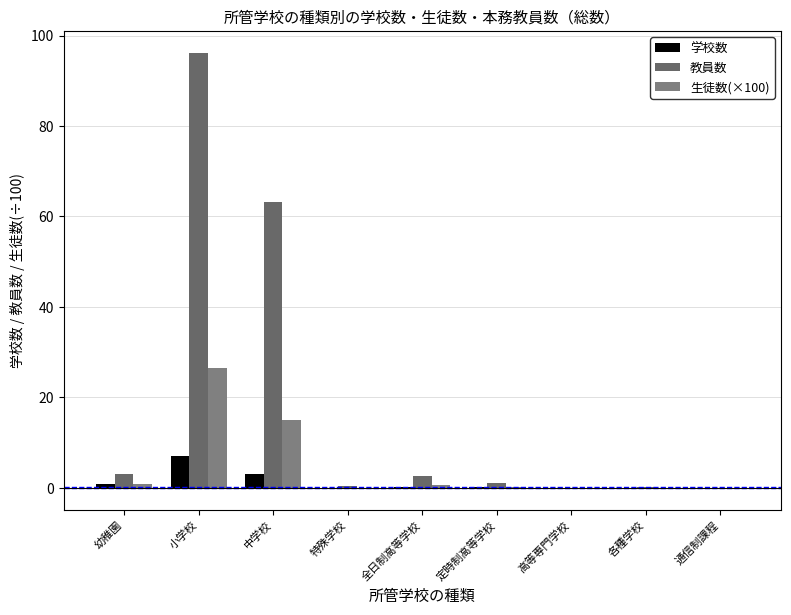

How many data points does each series have?

9